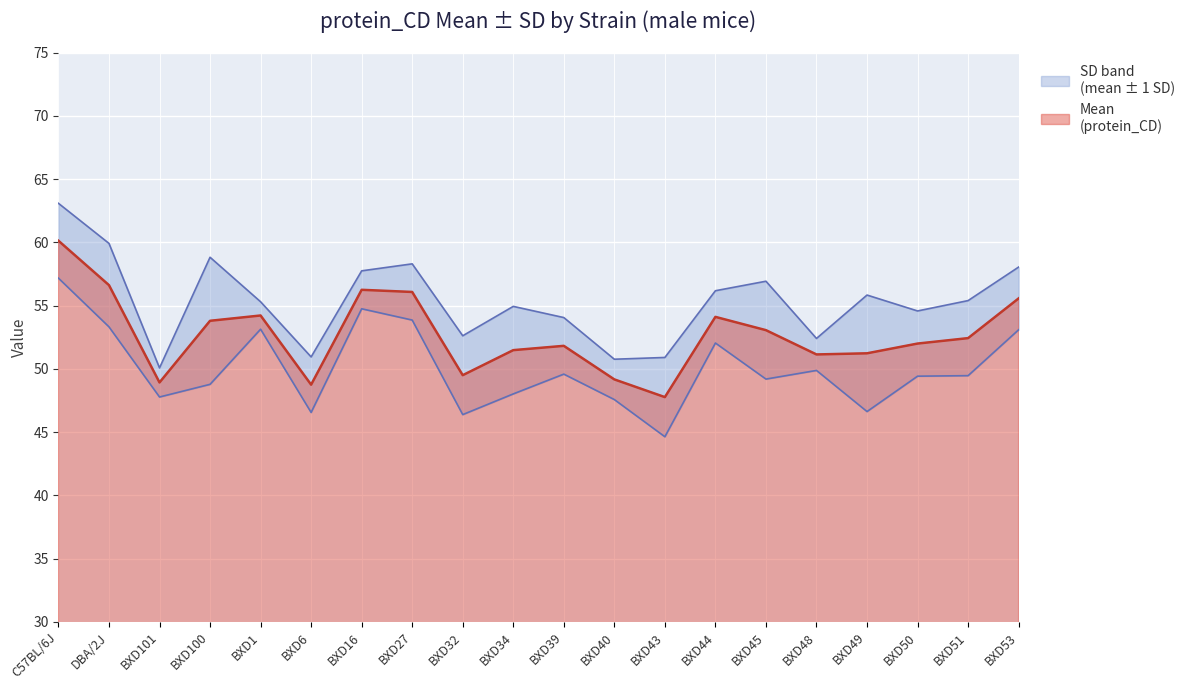

What is the sum of the values at BXD16 and BXD45?

109.3